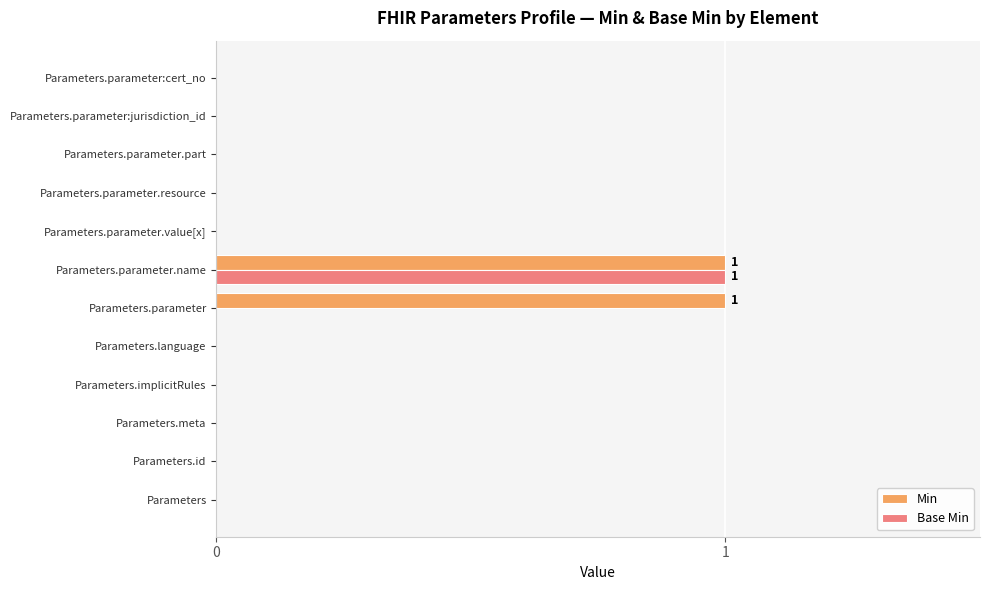

What are all the series names shown in the legend?

Min, Base Min